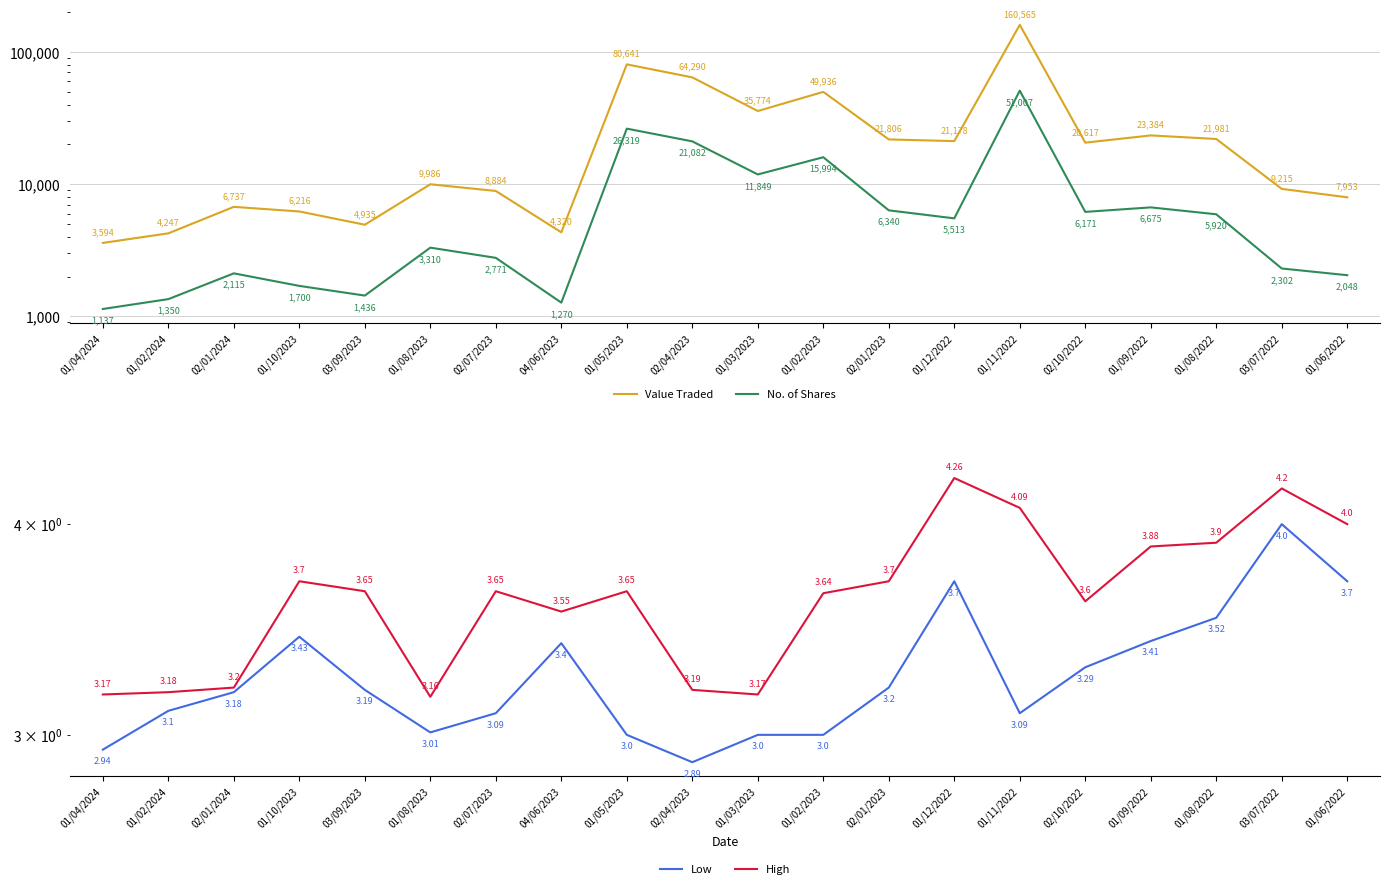

What is the value of the No. of Shares point at the 3rd from the left?

2115.0